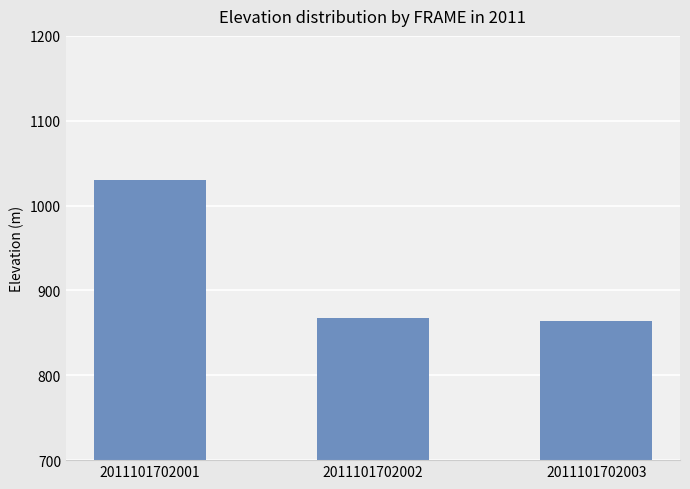

Reading right to left, list all the values displayed in this chart.

864.0	867.8	1030.7